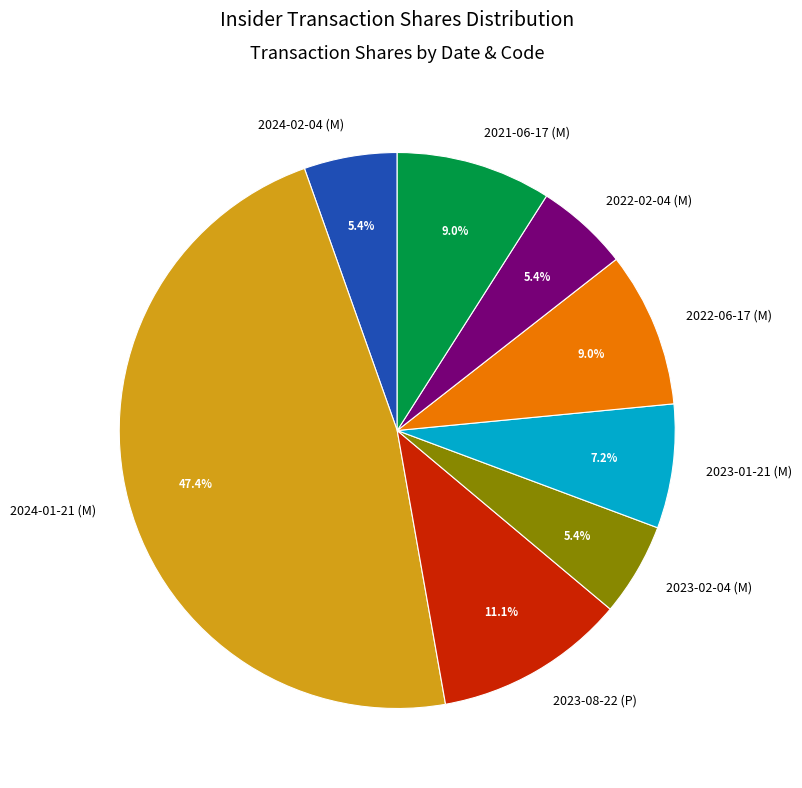

Which slice is the largest?

2024-01-21 (M)